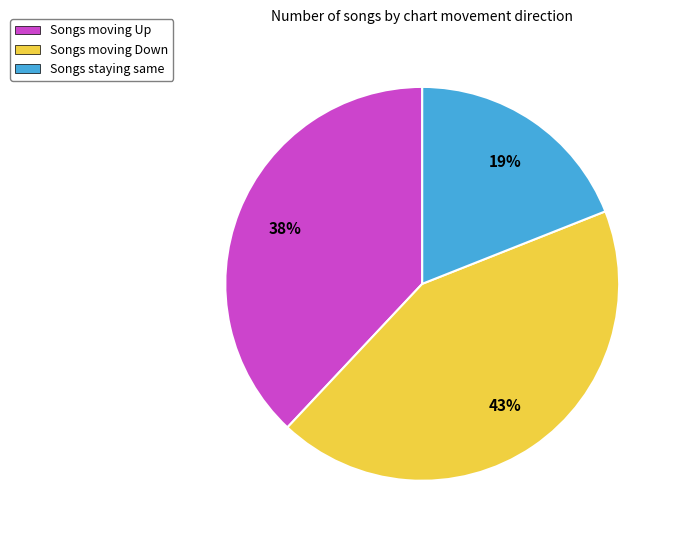

Count the number of slices in the pie.

3